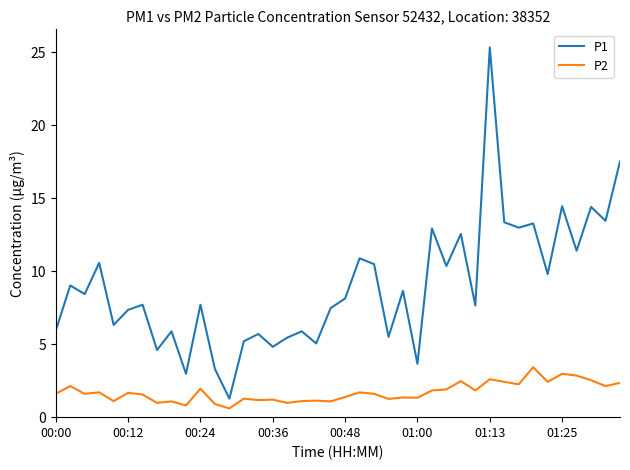

True or false: P1 and P2 intersect in this chart.

False